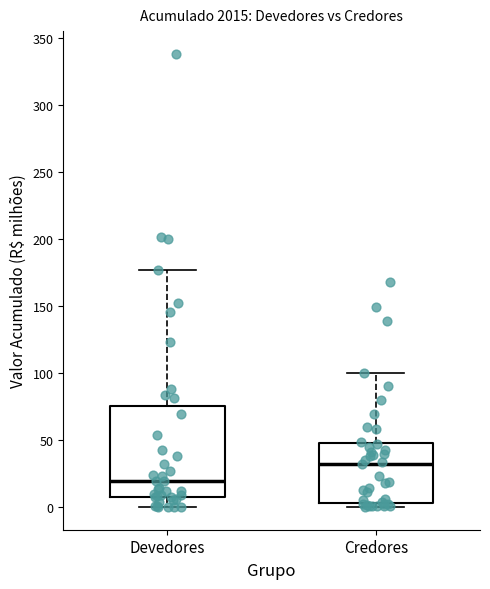

Reading left to right, transcribe this box plot: for each box, give where its median line is, the range the box spans, and where its two whiskers end, as read against the y-axis. The values are not printed on the chart, so give them approximately, as read against the axis.

Devedores: median 20, box 5 to 75, whiskers 0 to 175
Credores: median 30, box 5 to 50, whiskers 0 to 100